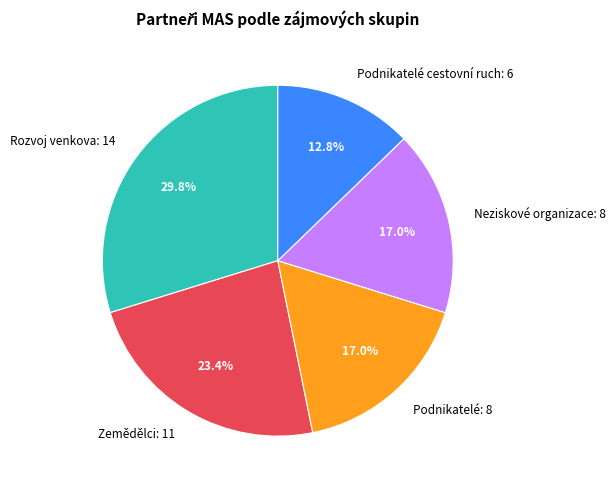

Is there any slice that represents more than half of the pie?

No